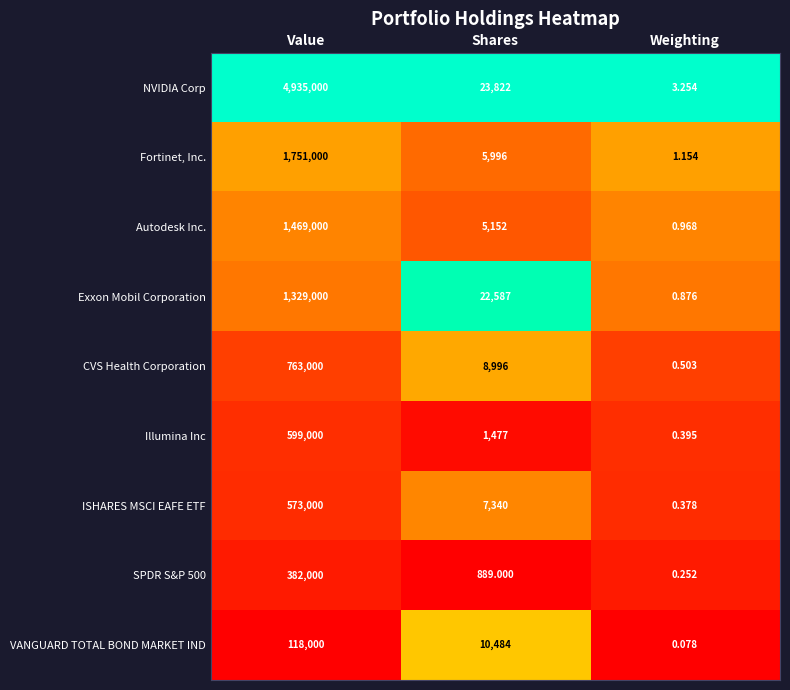

Where does the ISHARES MSCI EAFE ETF series first go above 7340?

Value